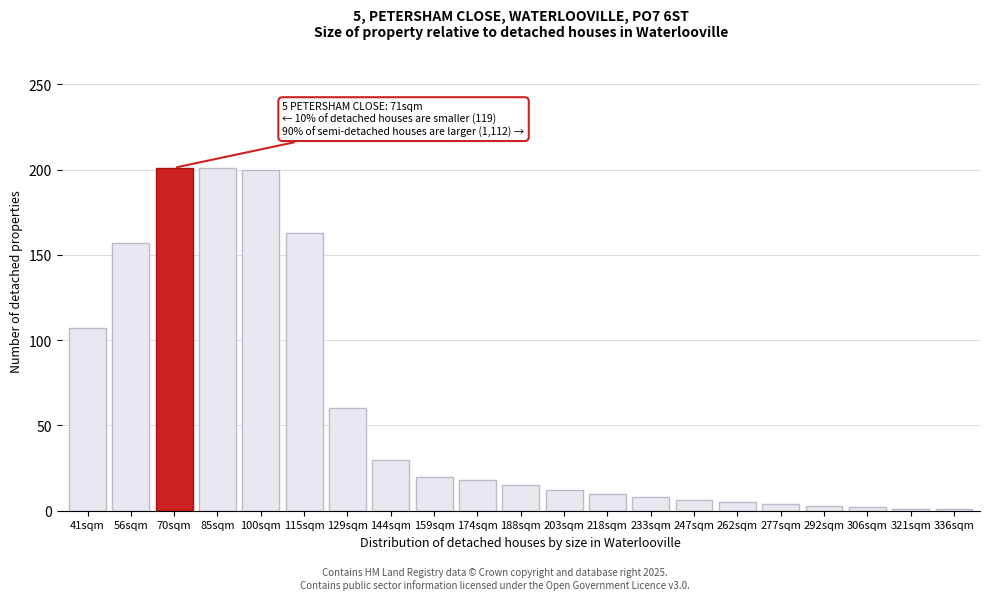

What position from the right is 85sqm?

18